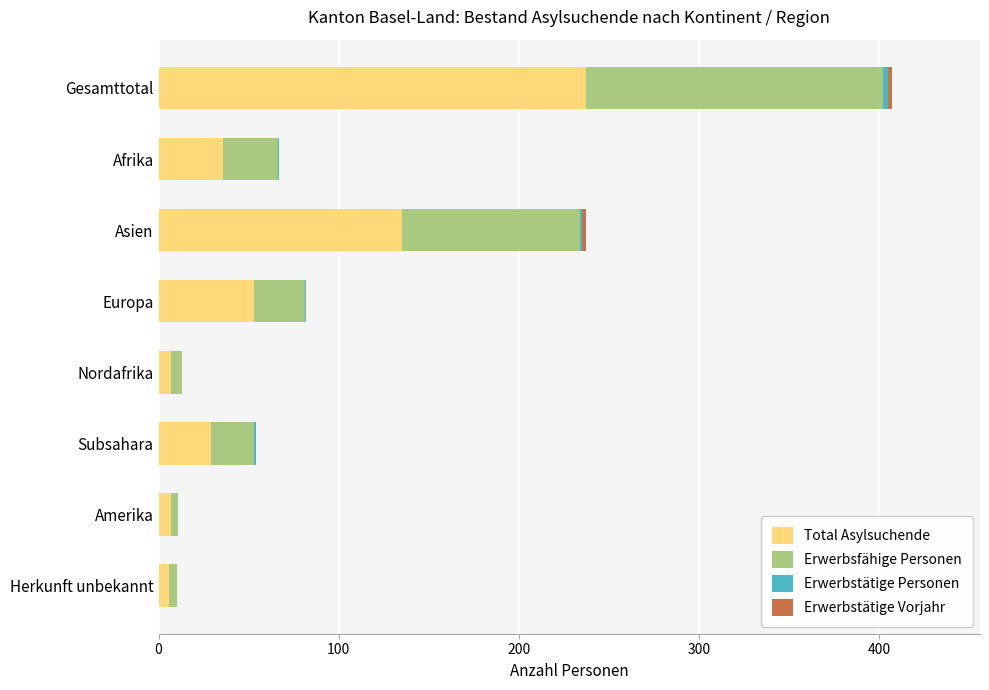

At which category is the sum across all series the highest?

Gesamttotal